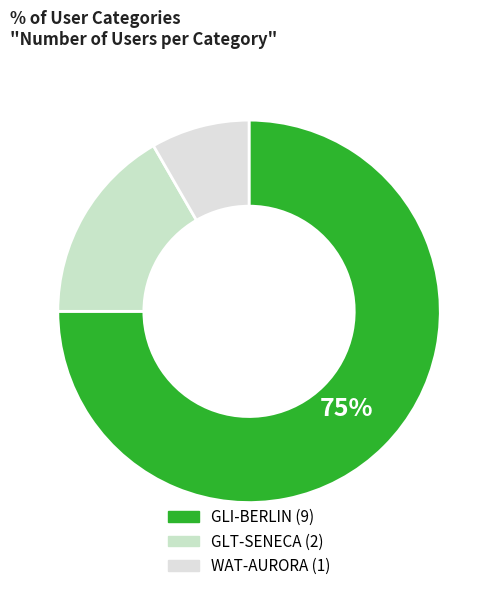

Which category has the biggest portion of the pie?

GLI-BERLIN